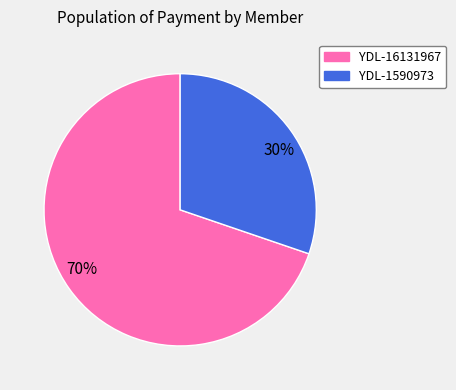

Does any single category account for the majority?

Yes